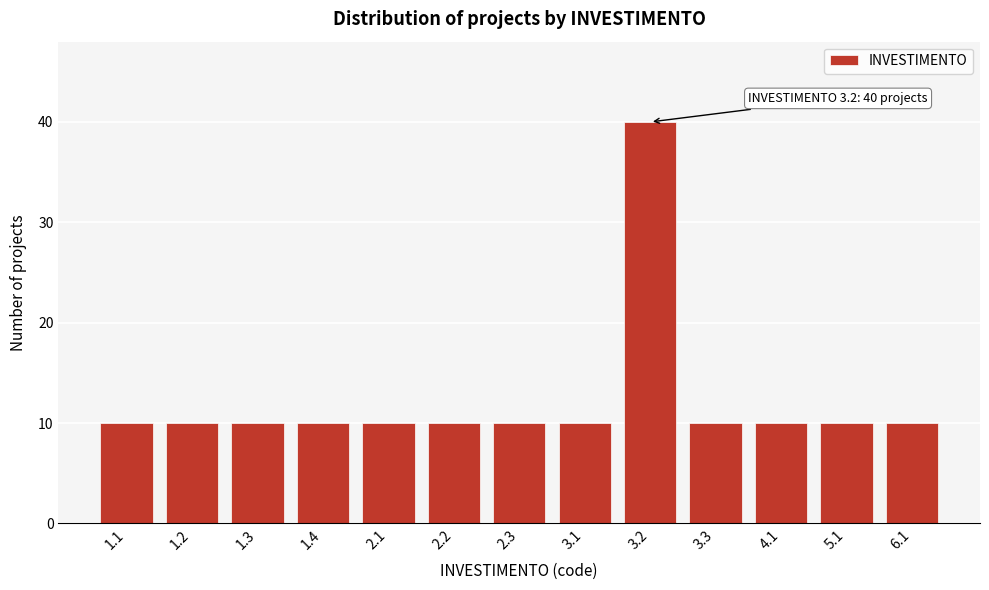

Reading right to left, what are all the values shown in this chart?

6.1=10	5.1=10	4.1=10	3.3=10	3.2=40	3.1=10	2.3=10	2.2=10	2.1=10	1.4=10	1.3=10	1.2=10	1.1=10